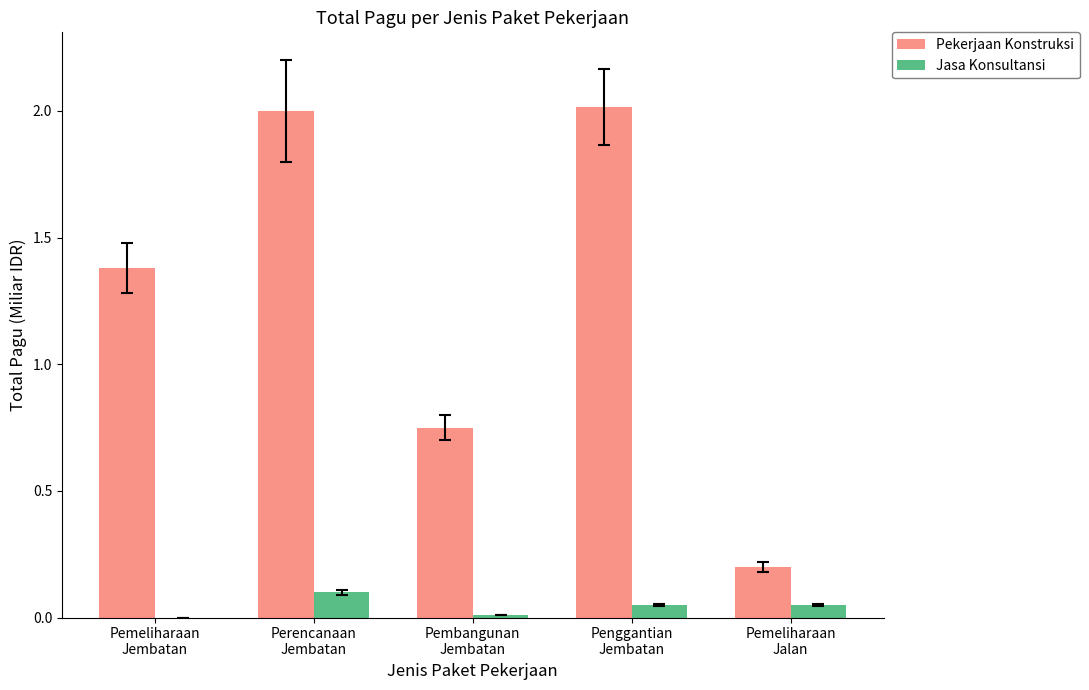

What is the highest value of the Pekerjaan Konstruksi series?

2.0